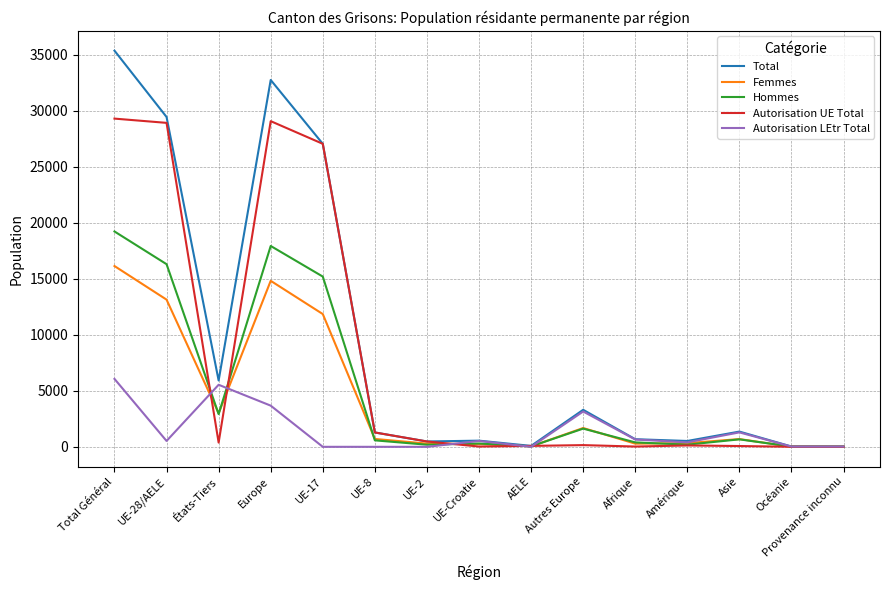

At Total Général, list the series in order from smallest to largest.

Autorisation LEtr Total, Femmes, Hommes, Autorisation UE Total, Total